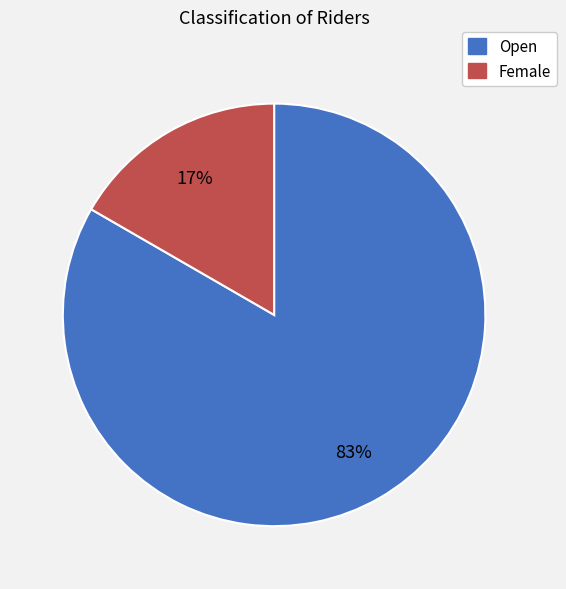

What is the majority slice?

Open